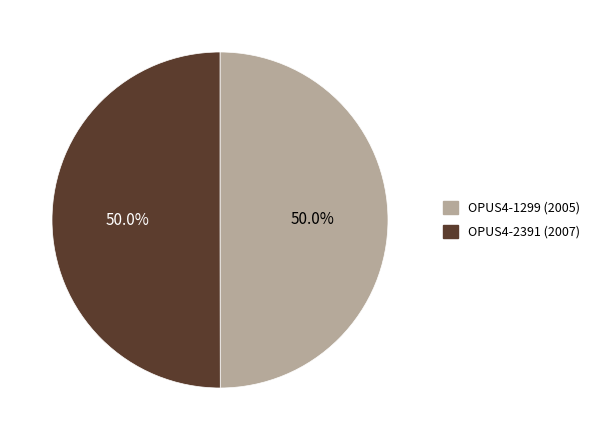

The OPUS4-1299 slice represents 60% of the pie. True or false?

False